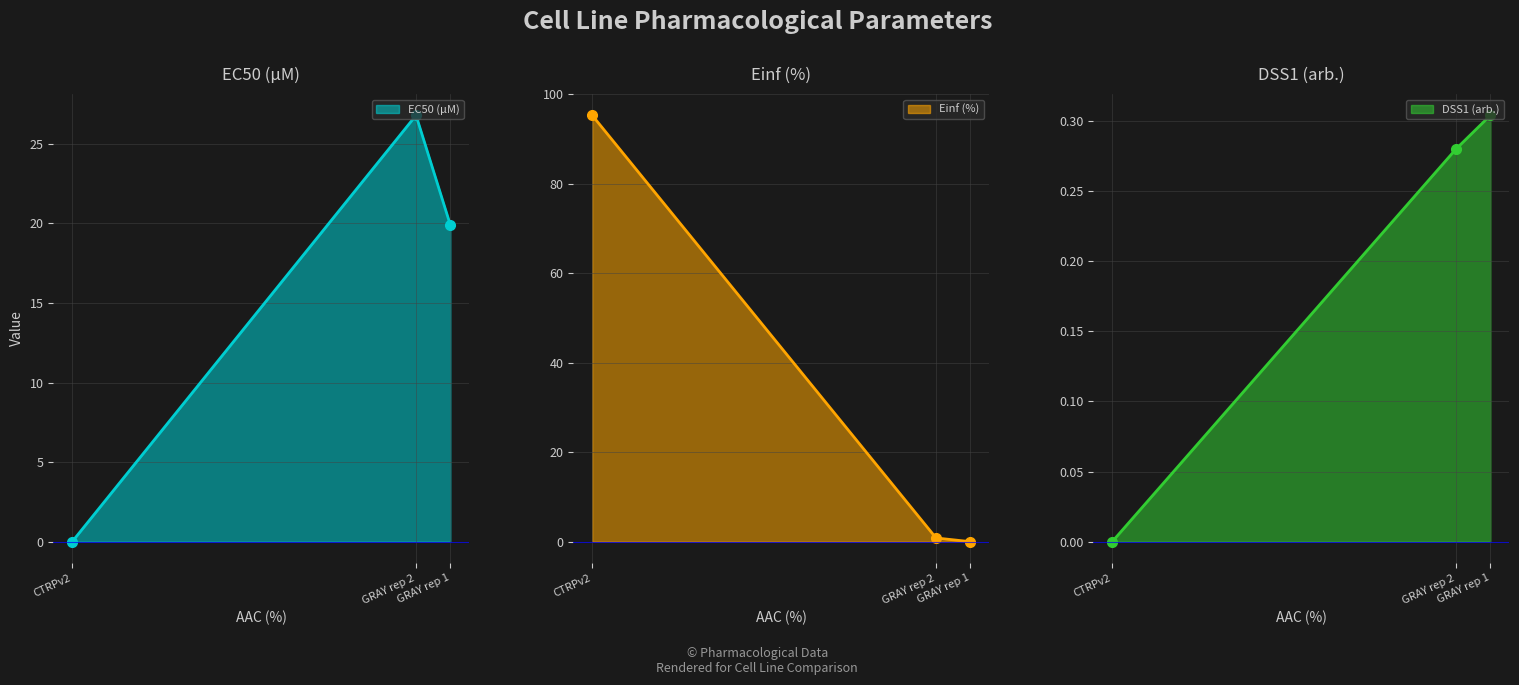

Is it true that DSS1 (arb.) equals 0.3 at GRAY rep 1?

True